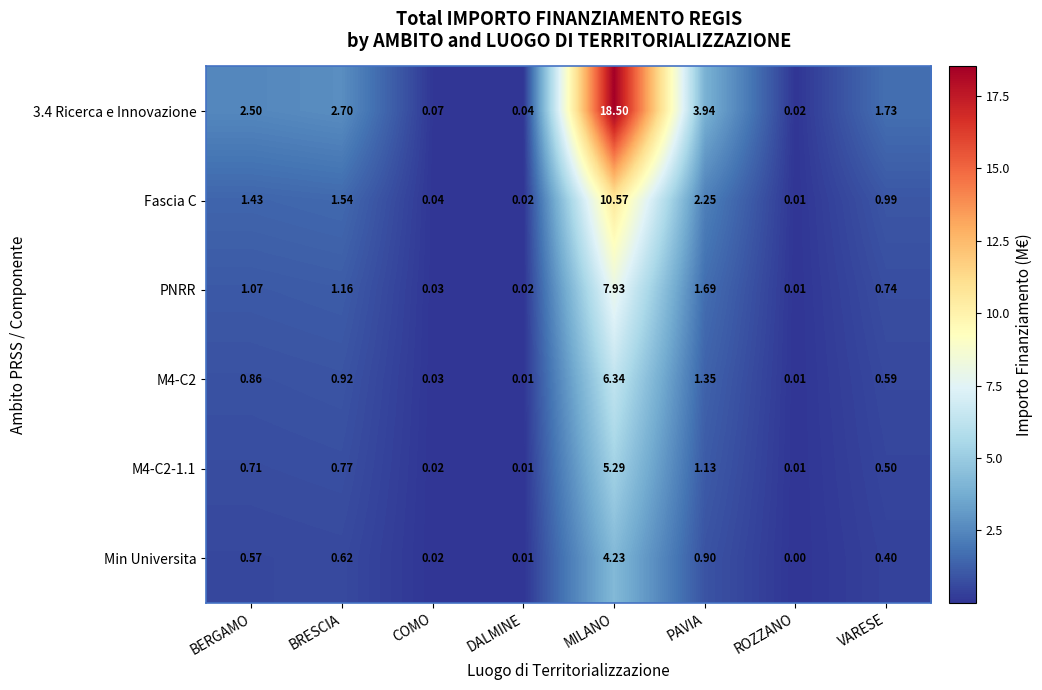

Which series has the largest total across all categories?

3.4 Ricerca e Innovazione